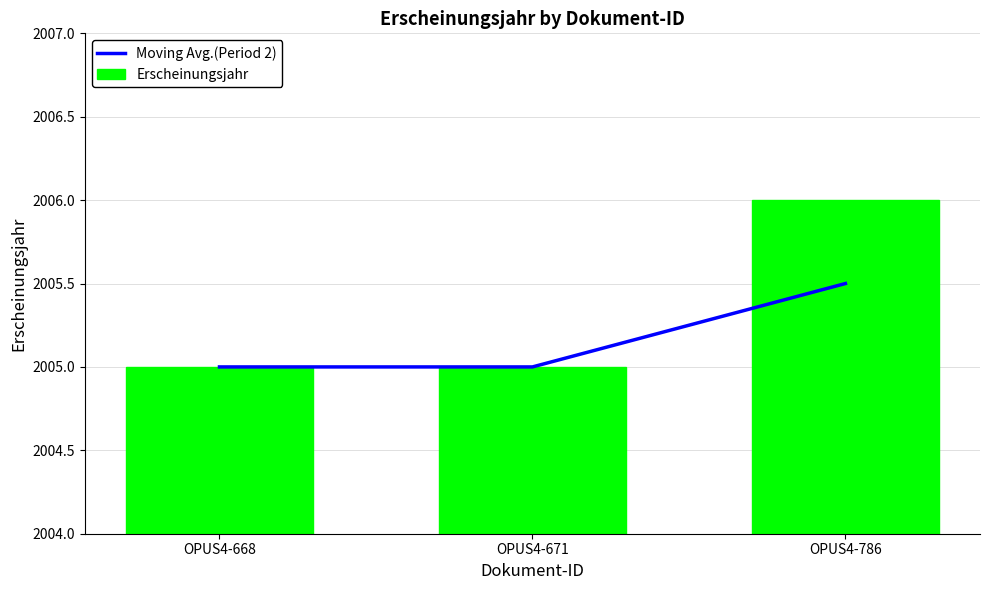

Are the bars horizontal?

No